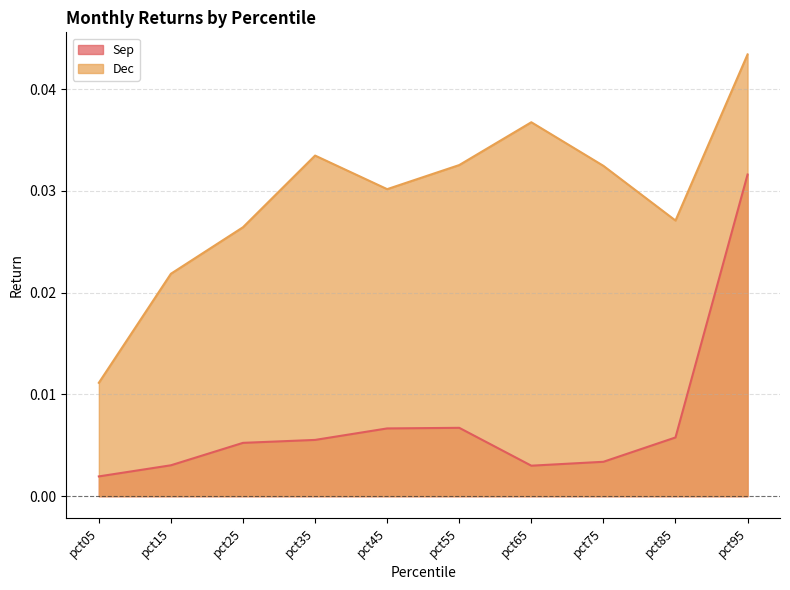

How many series are shown in this chart?

2